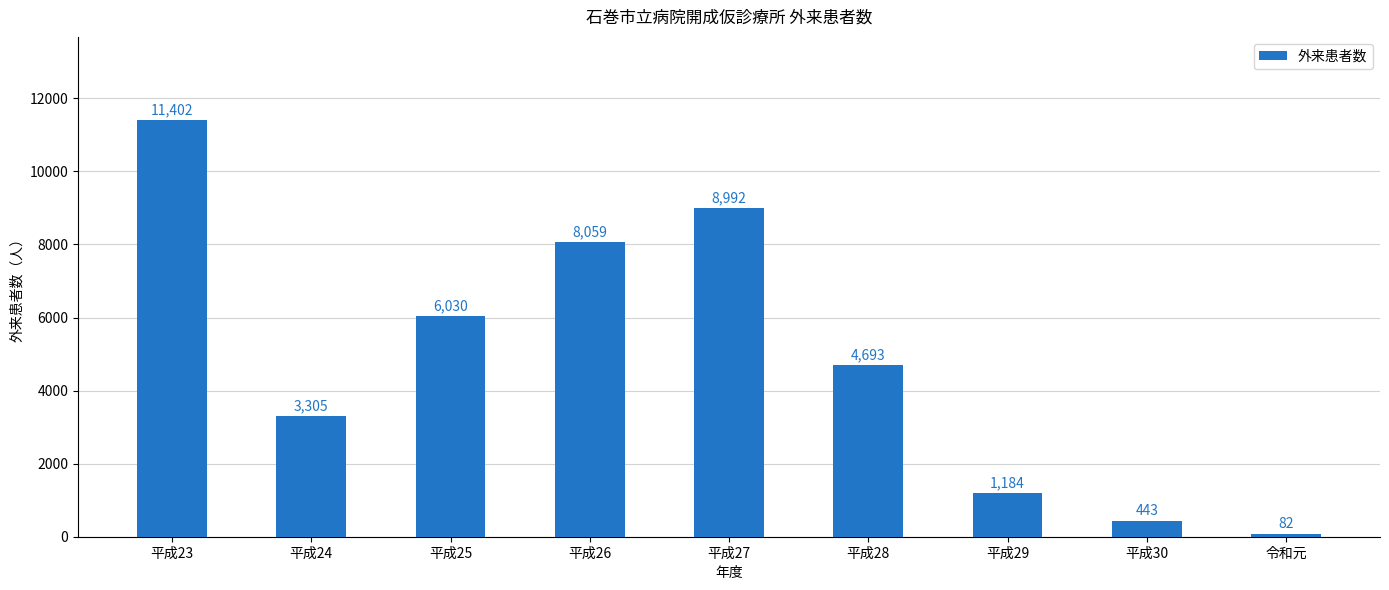

At which category does the chart reach its minimum across all series?

令和元